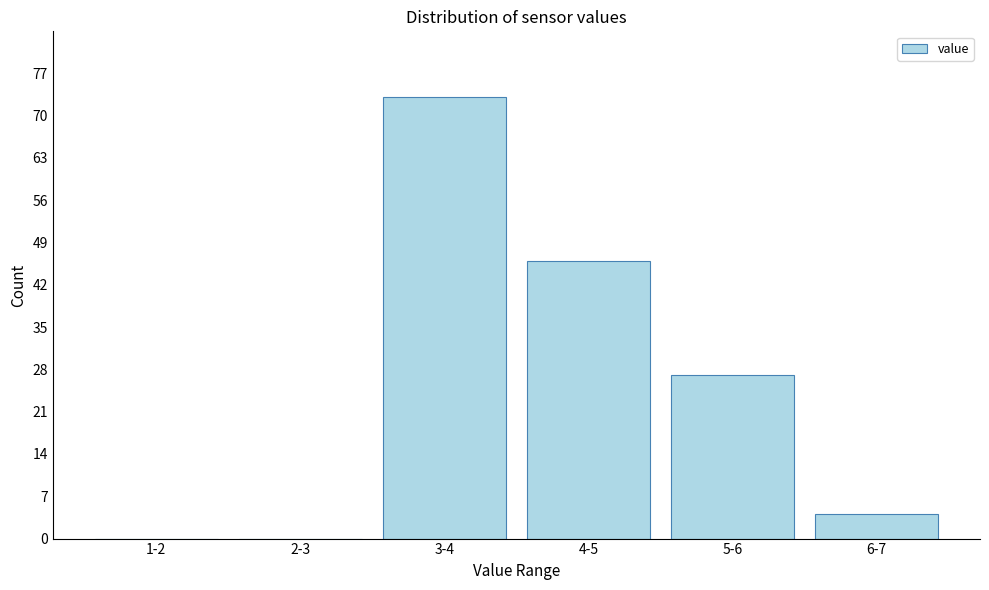

Reading right to left, transcribe all the data shown in this chart.

6-7=4	5-6=27	4-5=46	3-4=73	2-3=0	1-2=0